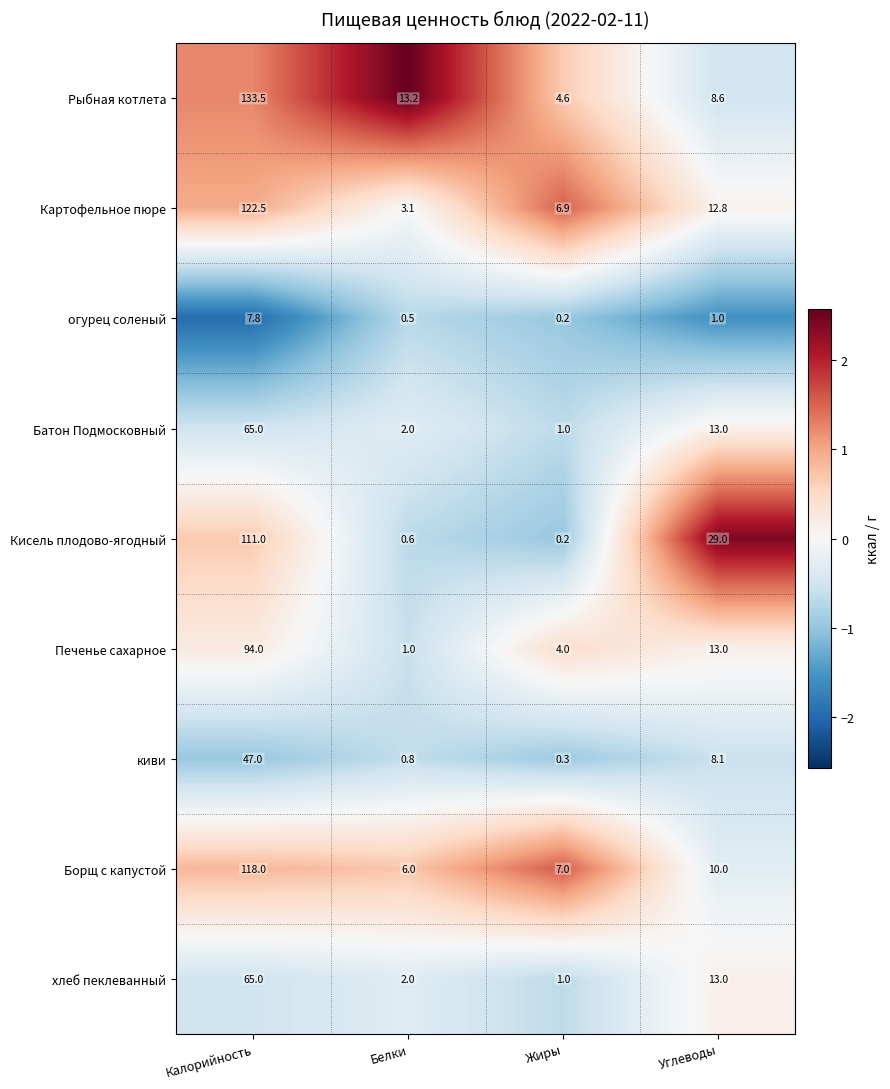

What is the difference between the maximum and minimum values in the хлеб пеклеванный series?

64.0